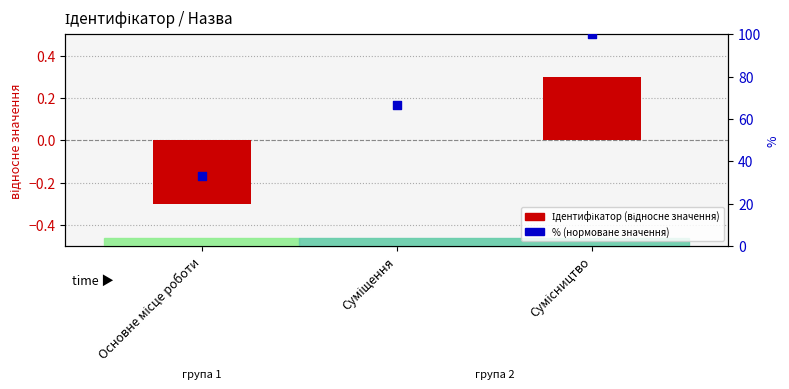

What is the total value across all series at Суміщення?

66.7